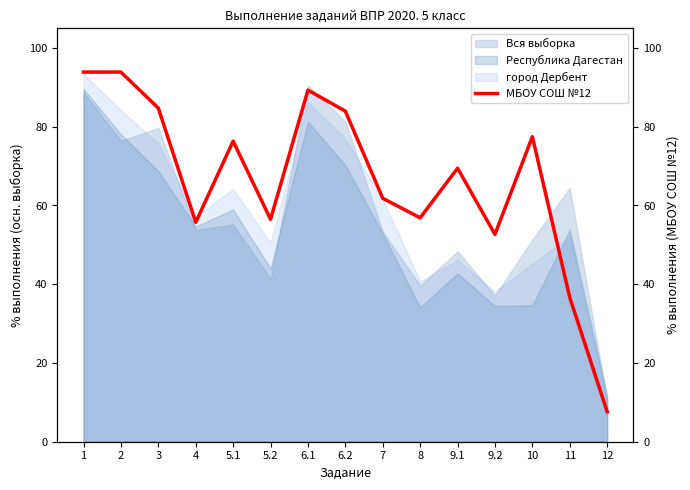

Which label corresponds to the largest value in the chart?

1